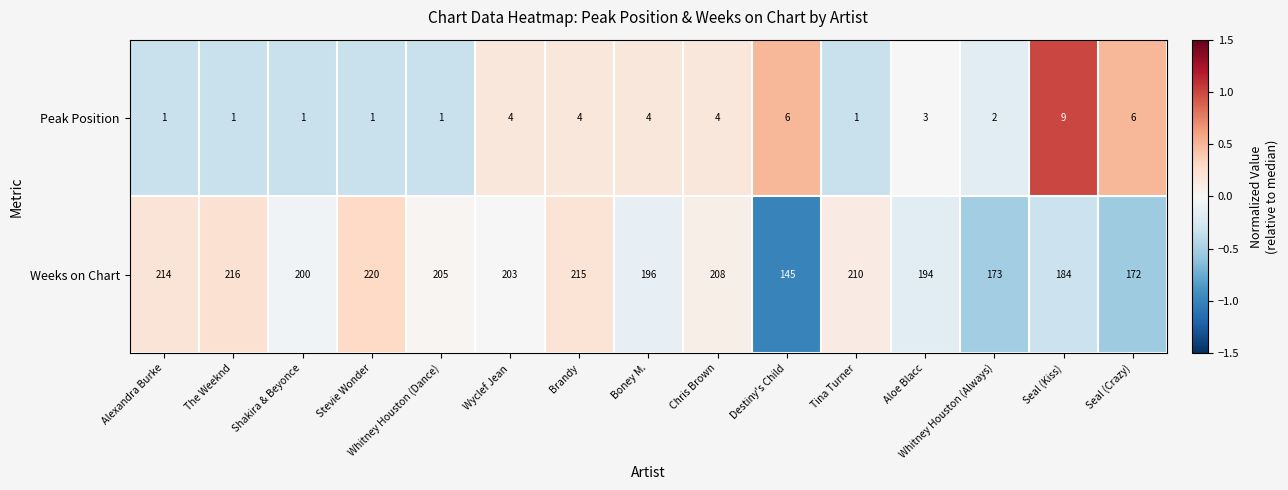

Count the number of categories in the chart.

15